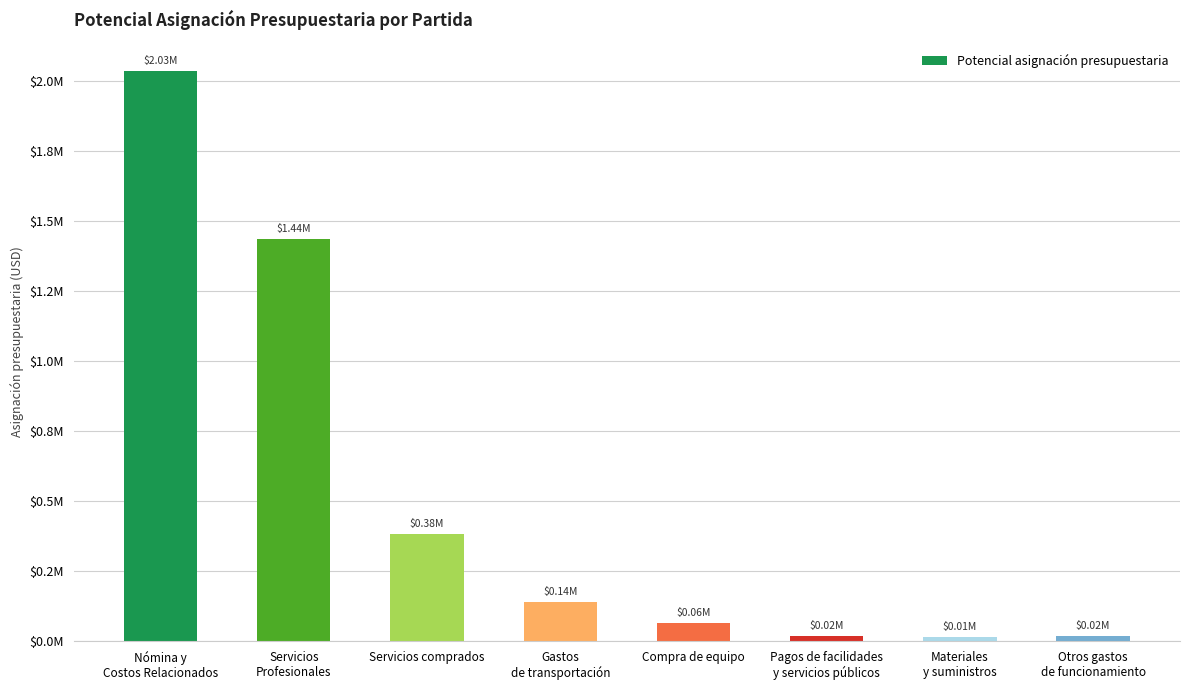

Are the bars horizontal?

No